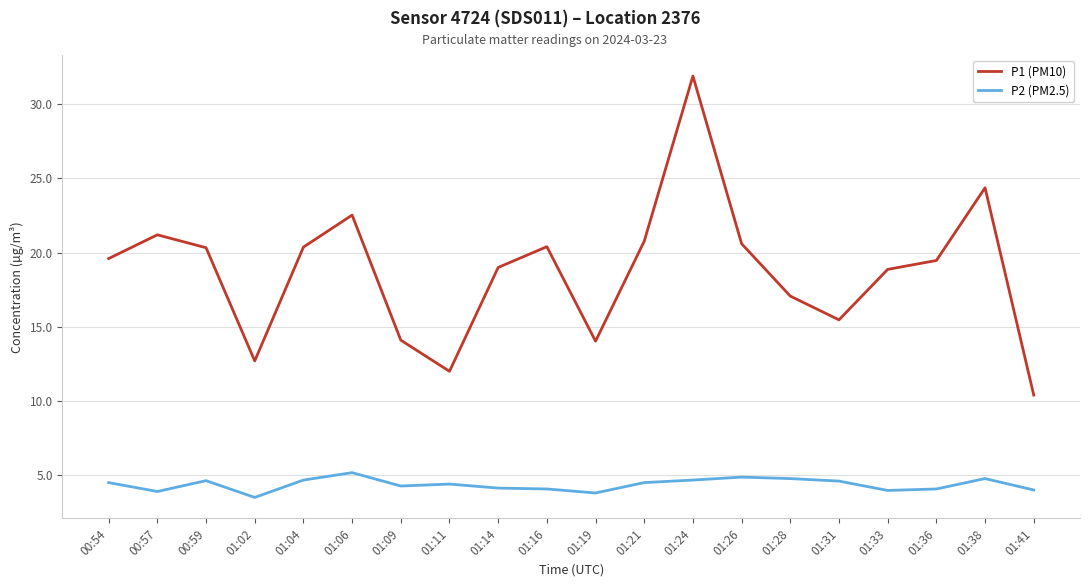

At which category does P1 (PM10) reach its first local peak?

00:57